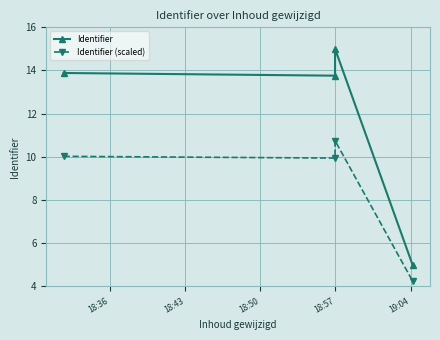

Reading right to left, list all the values displayed in this chart.

Identifier: 5.0	15.0	13.8	13.9
Identifier (scaled): 4.2	10.8	9.9	10.0